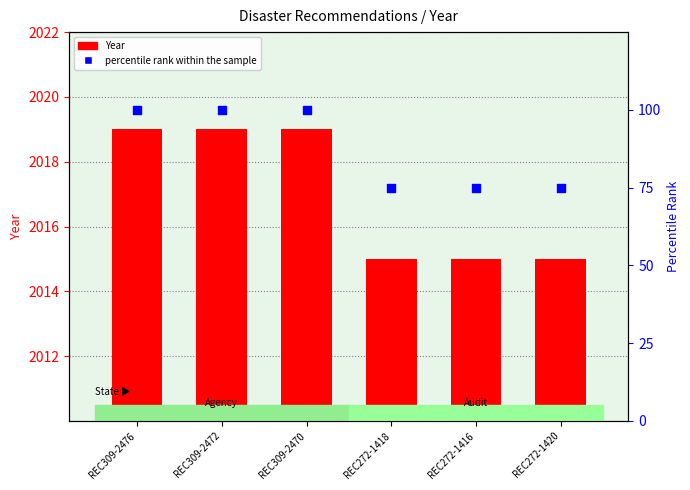

Which series reaches the maximum Y coordinate?

Year